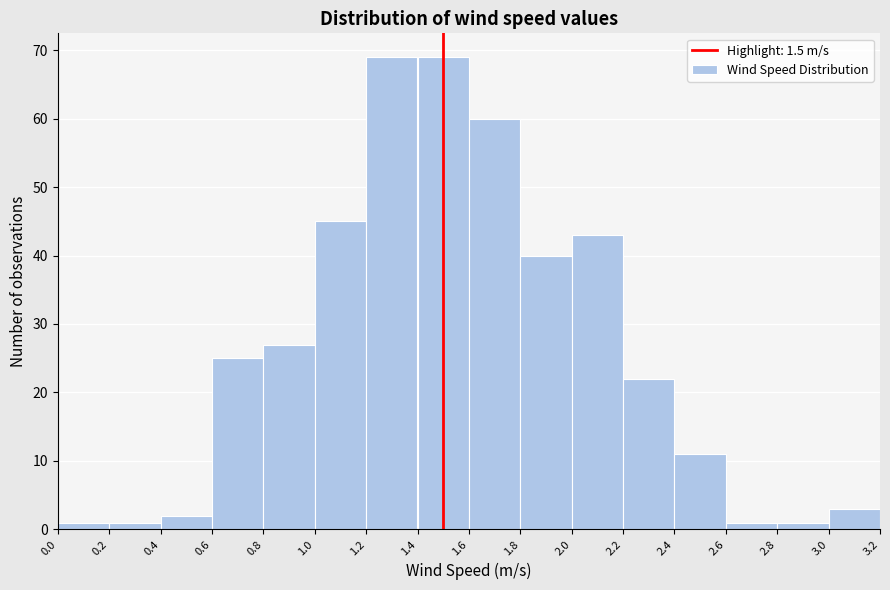

Reading left to right, list every bar in this chart as the range it spans on the x-axis followed by its height. The values are not printed on the chart, so give them approximately, as read against the axis.

0.0 to 0.2: 1
0.2 to 0.4: 1
0.4 to 0.6: 2
0.6 to 0.8: 25
0.8 to 1.0: 27
1.0 to 1.2: 45
1.2 to 1.4: 69
1.4 to 1.6: 69
1.6 to 1.8: 60
1.8 to 2.0: 40
2.0 to 2.2: 43
2.2 to 2.4: 22
2.4 to 2.6: 11
2.6 to 2.8: 1
2.8 to 3.0: 1
3.0 to 3.2: 3